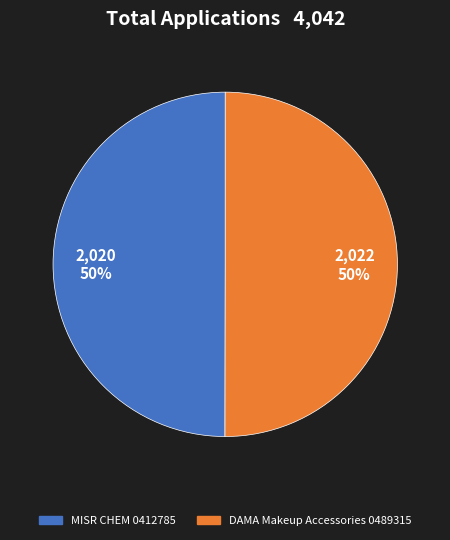

Combined, do DAMA Makeup Accessories 0489315 and MISR CHEM 0412785 account for over 50%?

Yes